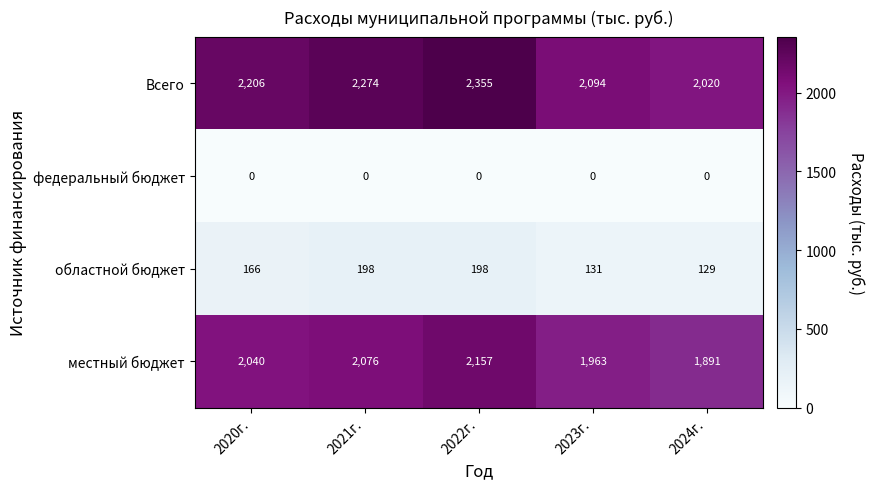

Which series has the largest range (max minus min)?

Всего